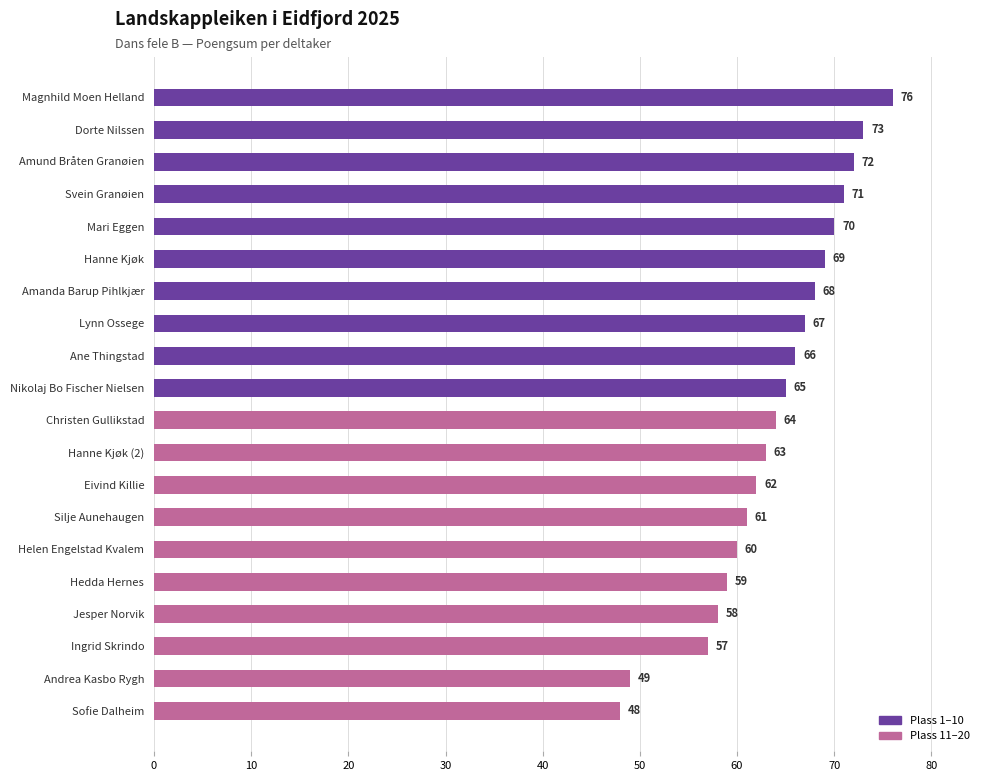

Rank the categories by value from highest to lowest.

Magnhild Moen Helland, Dorte Nilssen, Amund Bråten Granøien, Svein Granøien, Mari Eggen, Hanne Kjøk, Amanda Barup Pihlkjær, Lynn Ossege, Ane Thingstad, Nikolaj Bo Fischer Nielsen, Christen Gullikstad, Hanne Kjøk (2), Eivind Killie, Silje Aunehaugen, Helen Engelstad Kvalem, Hedda Hernes, Jesper Norvik, Ingrid Skrindo, Andrea Kasbo Rygh, Sofie Dalheim